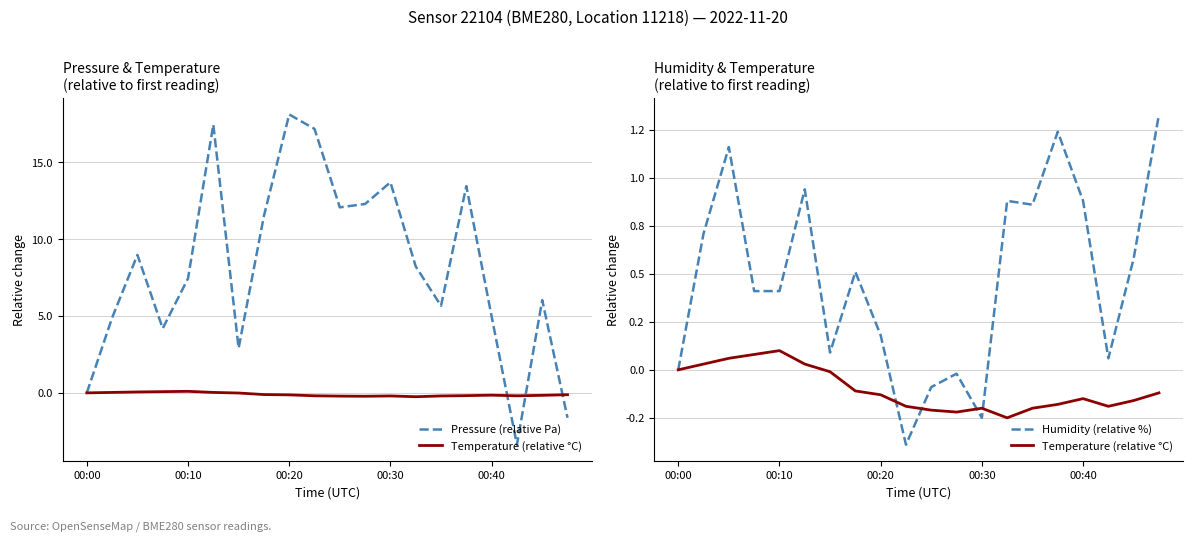

Where is the first local minimum for Humidity (relative %)?

6